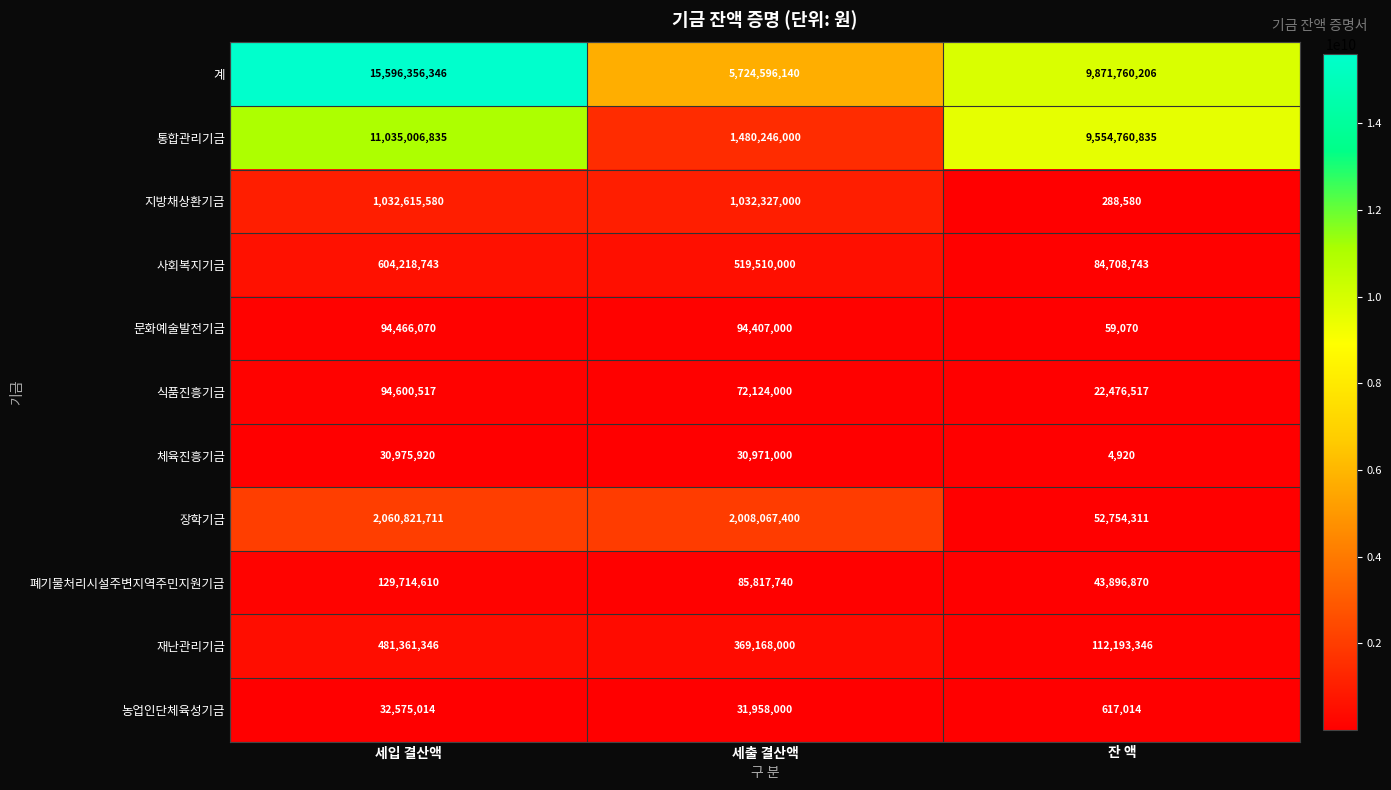

Is the value of 통합관리기금 at 세출 결산액 greater than the value of 계 at 세출 결산액?

No